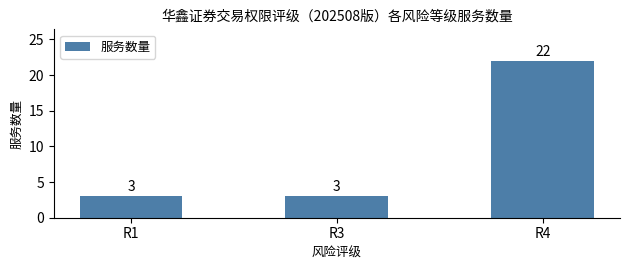

What is the difference between the maximum and second lowest values?

19